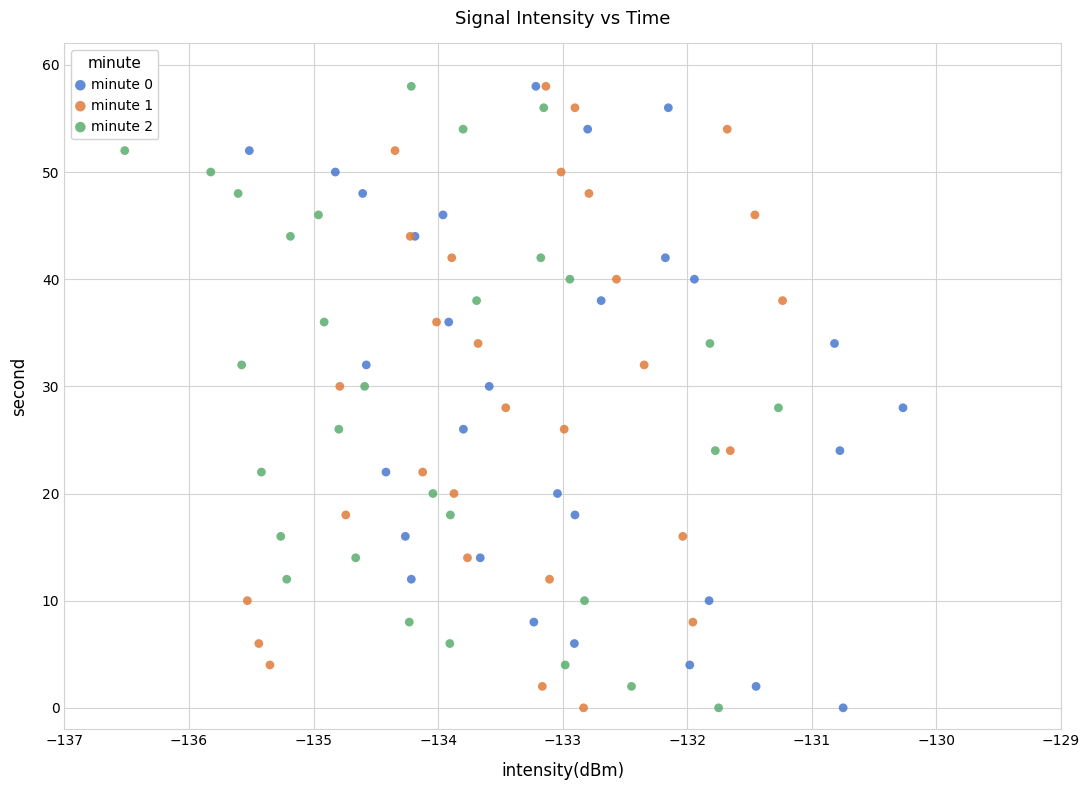

What are all the series names shown in the legend?

minute 0, minute 1, minute 2